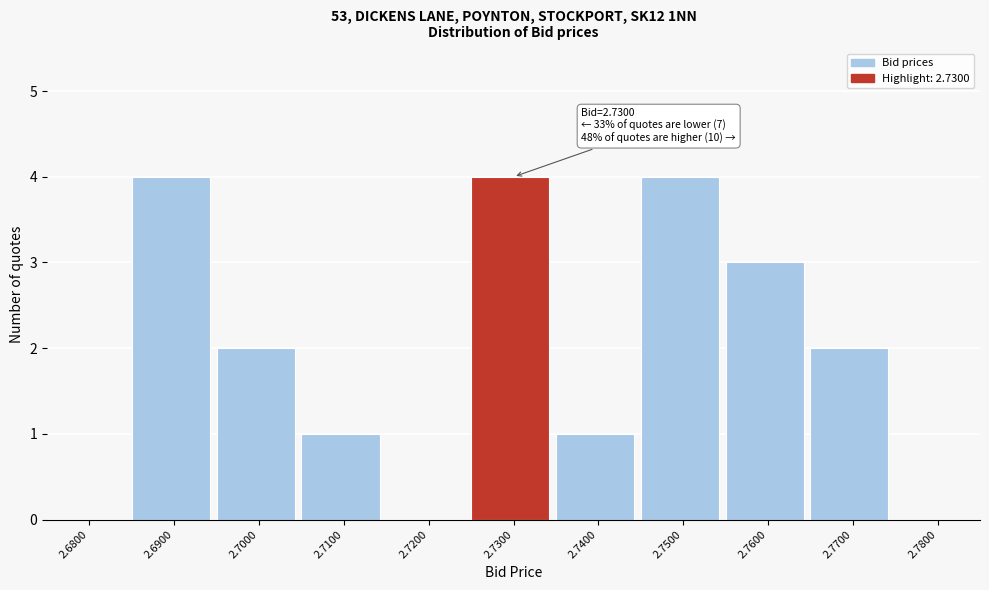

Reading right to left, transcribe all the data shown in this chart.

2.7800=0	2.7700=2	2.7600=3	2.7500=4	2.7400=1	2.7300=4	2.7200=0	2.7100=1	2.7000=2	2.6900=4	2.6800=0